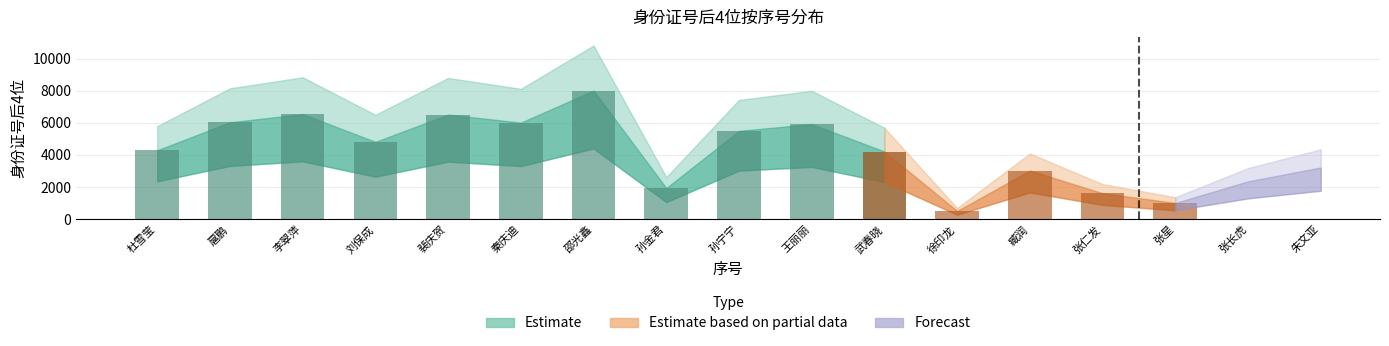

List the labels in order of value, largest first.

7, 3, 5, 2, 6, 10, 9, 4, 1, 11, 17, 13, 16, 8, 14, 15, 12